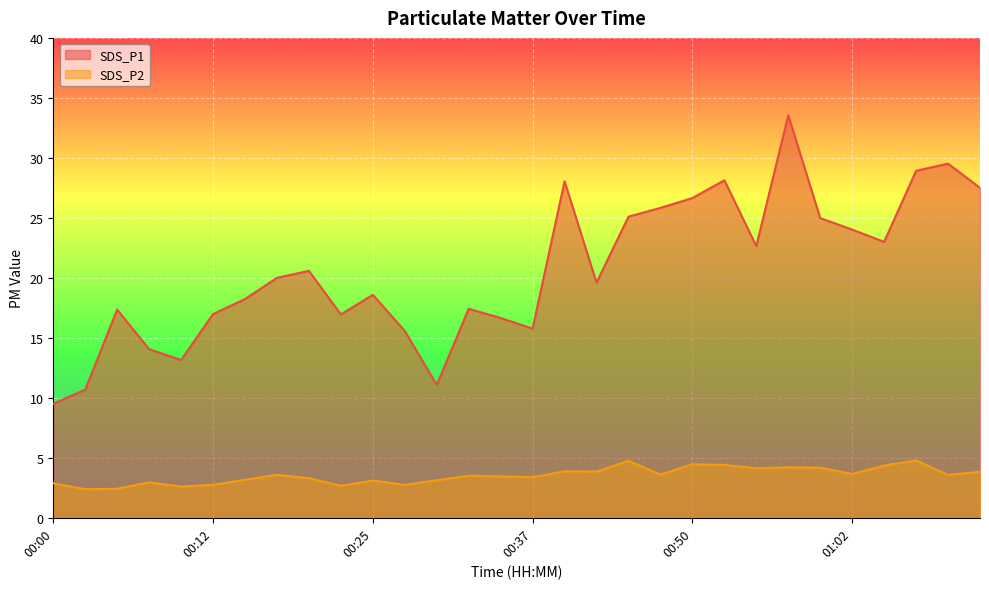

Which has a higher value, 01:00 or 00:15?

01:00